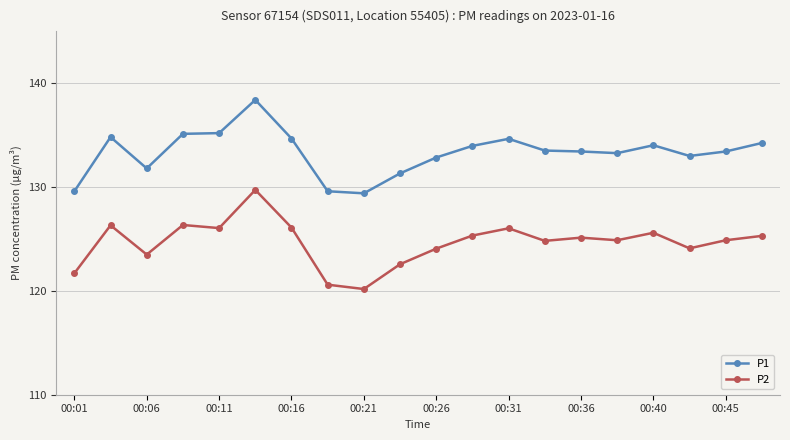

True or false: P1 has more than 2 points higher than both neighbors.

True